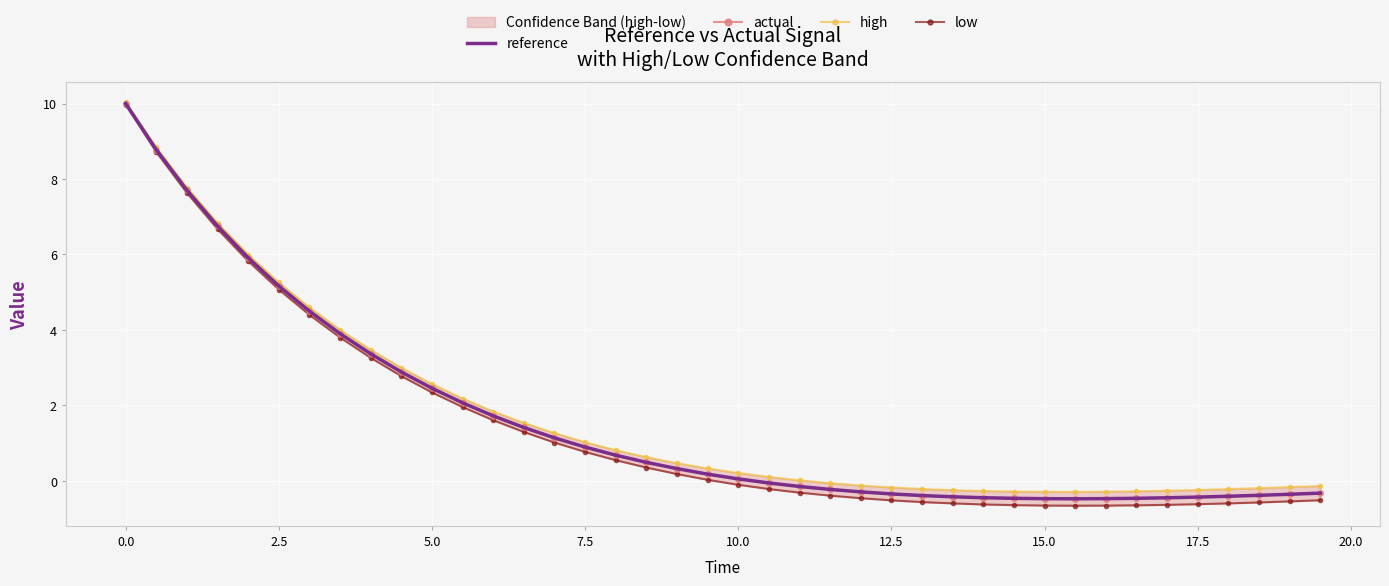

How many negative values does the reference series have?

19